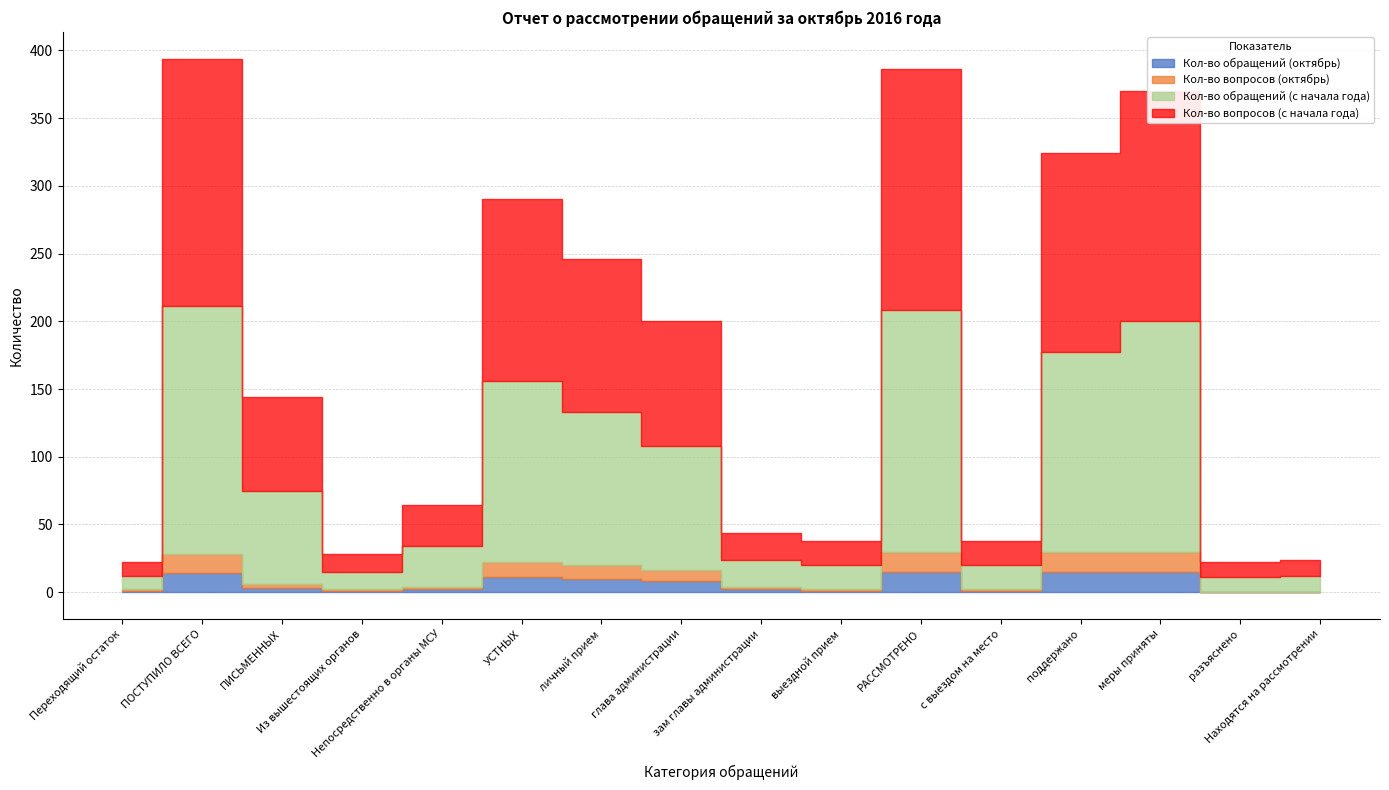

Which category has the lowest value in the Кол-во вопросов (октябрь) series?

разъяснено